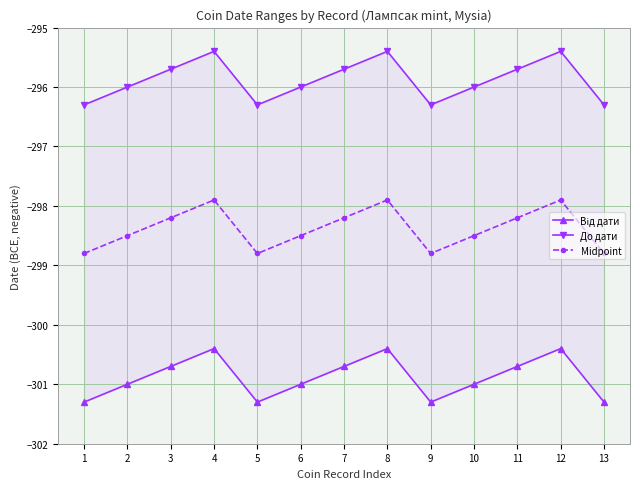

In До дати, how many points are higher than both neighbors (excluding endpoints)?

3